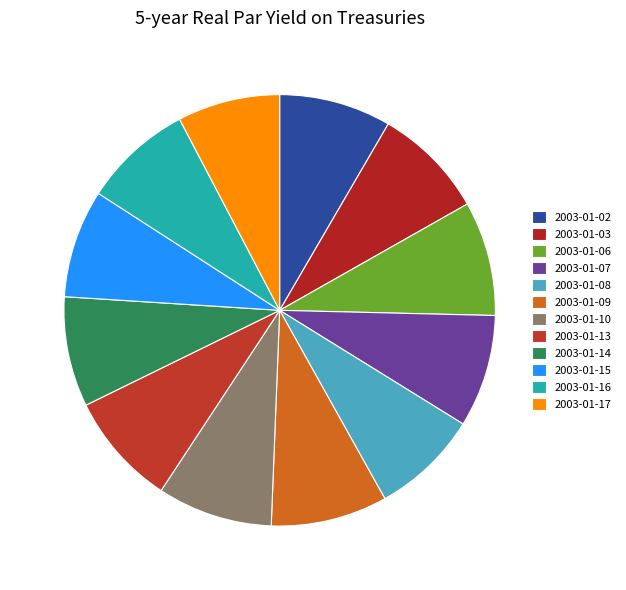

Is 2003-01-06 the majority of the pie?

No